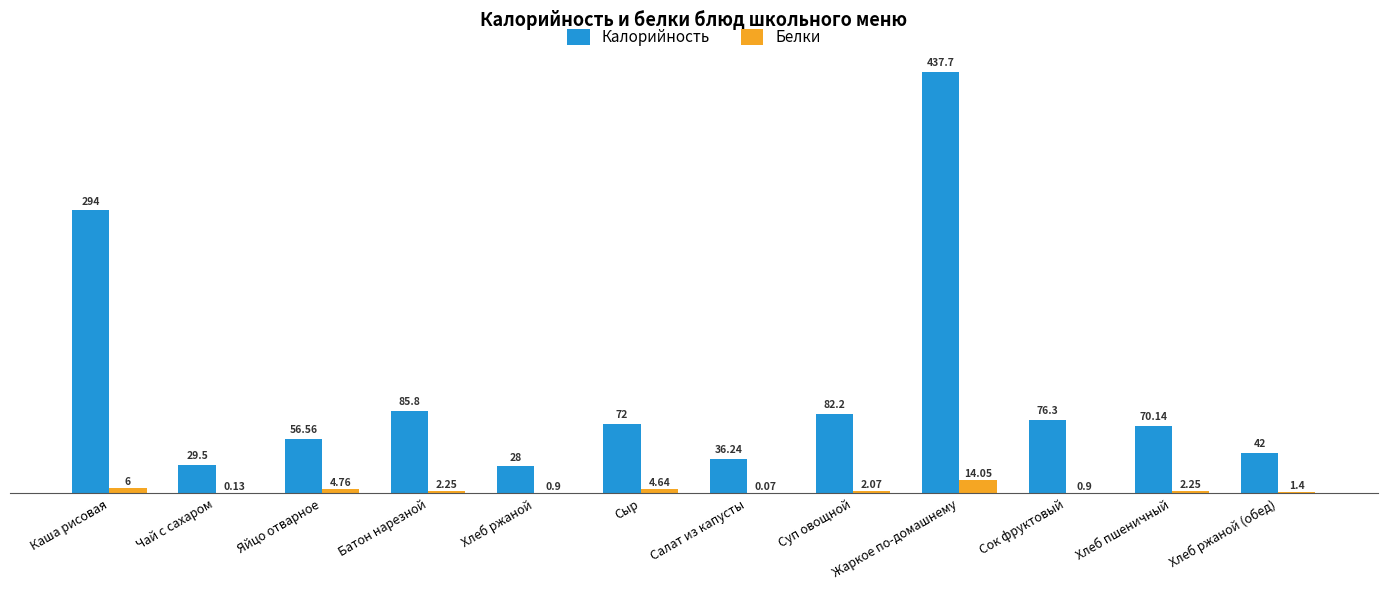

How many groups of bars are there?

12